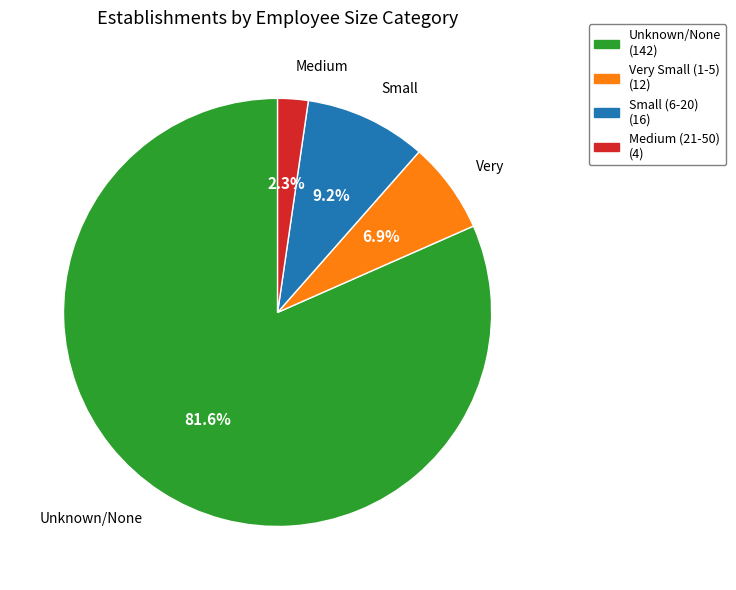

Does any single category account for the majority?

Yes